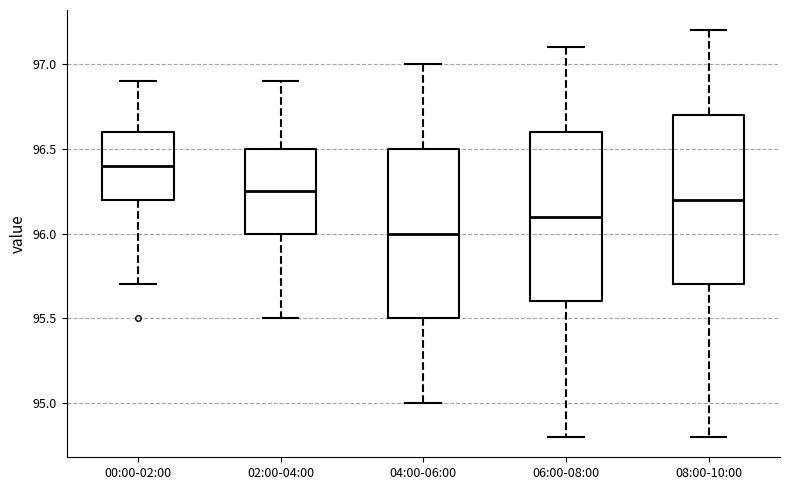

Reading left to right, read every box against the y-axis: the position of its median line, the range the box covers, and the ends of its whiskers. The values are not printed on the chart, so give them approximately, as read against the axis.

00:00-02:00: median 96.40, box 96.20 to 96.60, whiskers 95.70 to 96.90
02:00-04:00: median 96.25, box 96.00 to 96.50, whiskers 95.50 to 96.90
04:00-06:00: median 96.00, box 95.50 to 96.50, whiskers 95.00 to 97.00
06:00-08:00: median 96.10, box 95.60 to 96.60, whiskers 94.80 to 97.10
08:00-10:00: median 96.20, box 95.70 to 96.70, whiskers 94.80 to 97.20